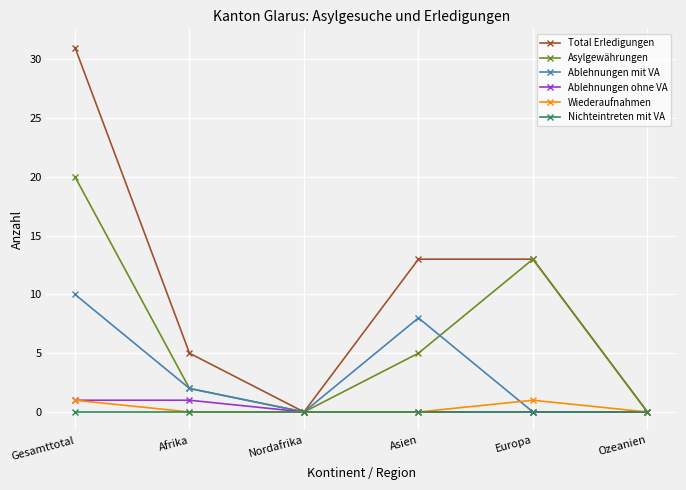

How many distinct data groups are displayed?

6